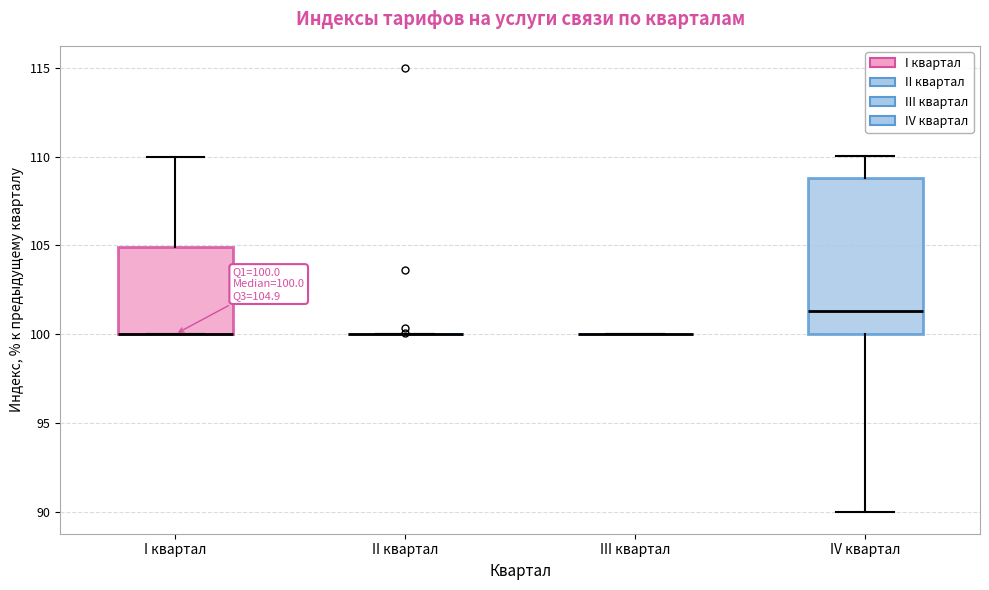

Comparing the boxes themselves (not the whiskers), which one is the tallest?

IV квартал